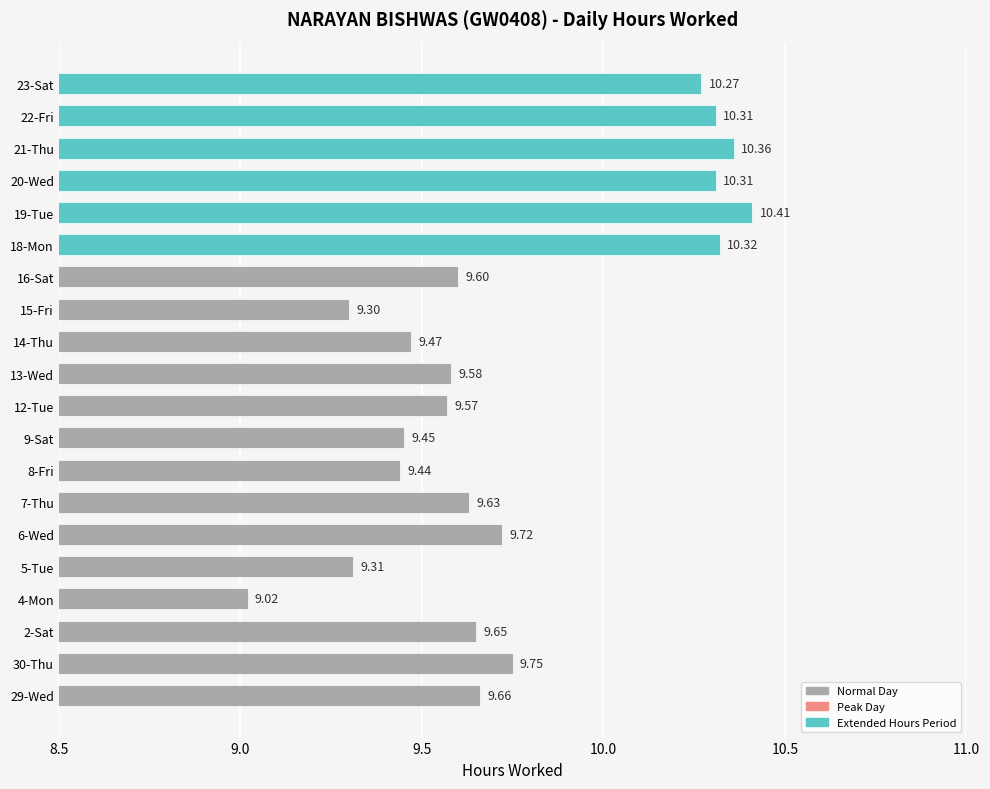

What is the change in value from 5-Tue to 13-Wed?

+0.3